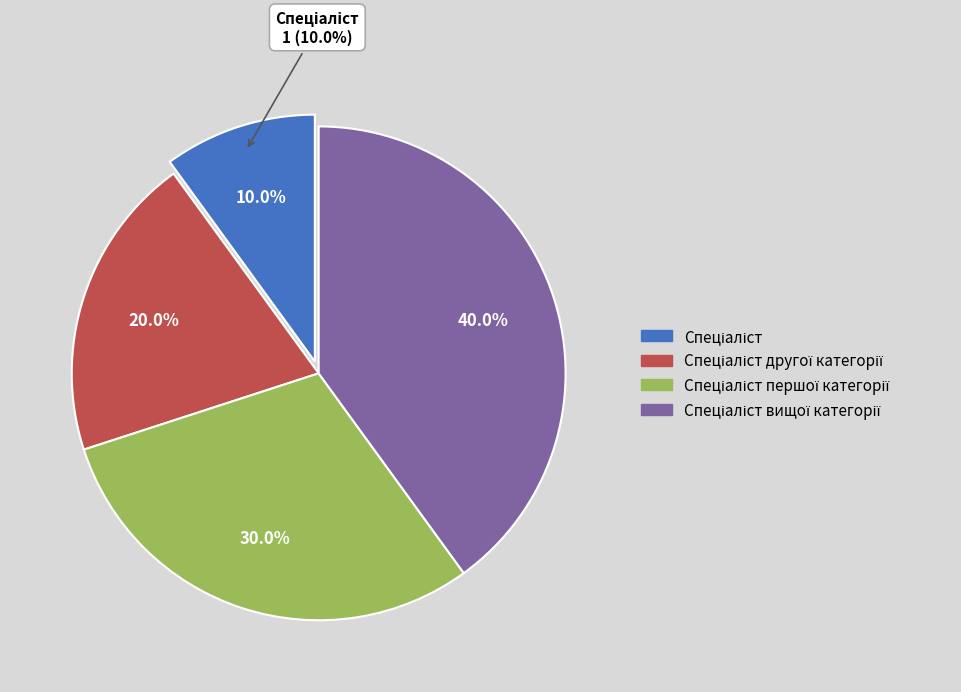

Is there a majority slice in this chart?

No